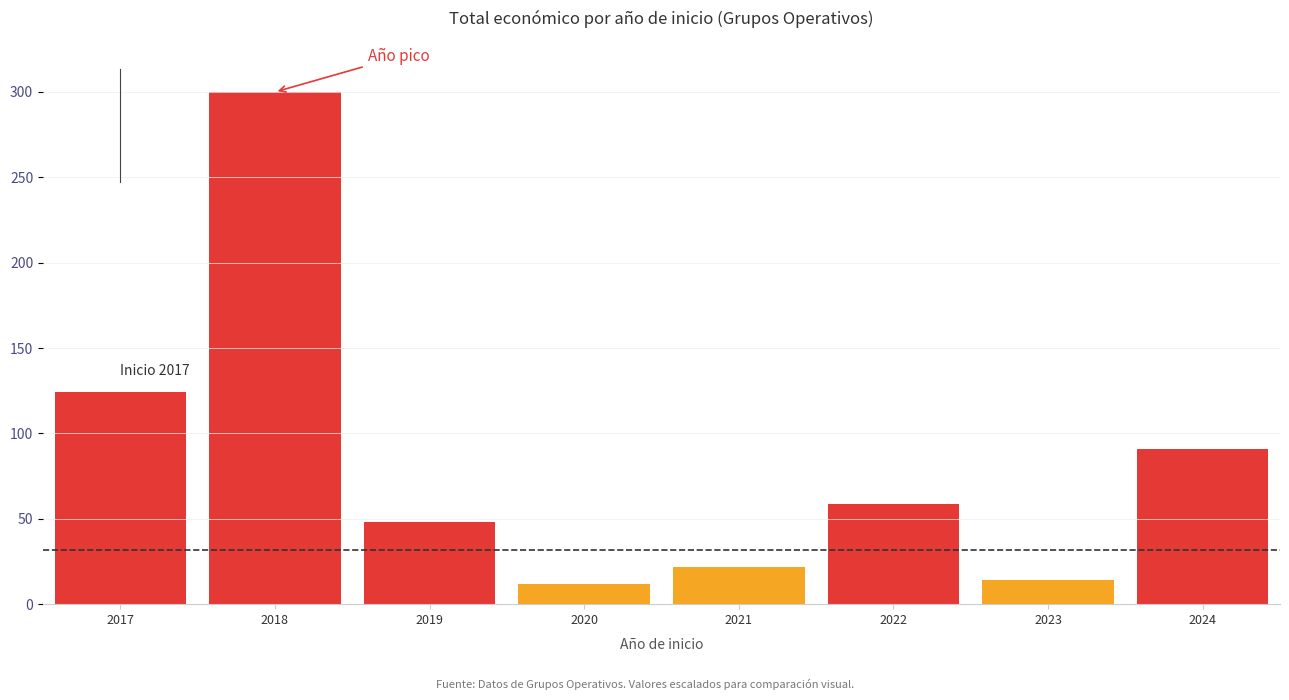

Rank the categories by value from lowest to highest.

2020, 2023, 2021, 2019, 2022, 2024, 2017, 2018